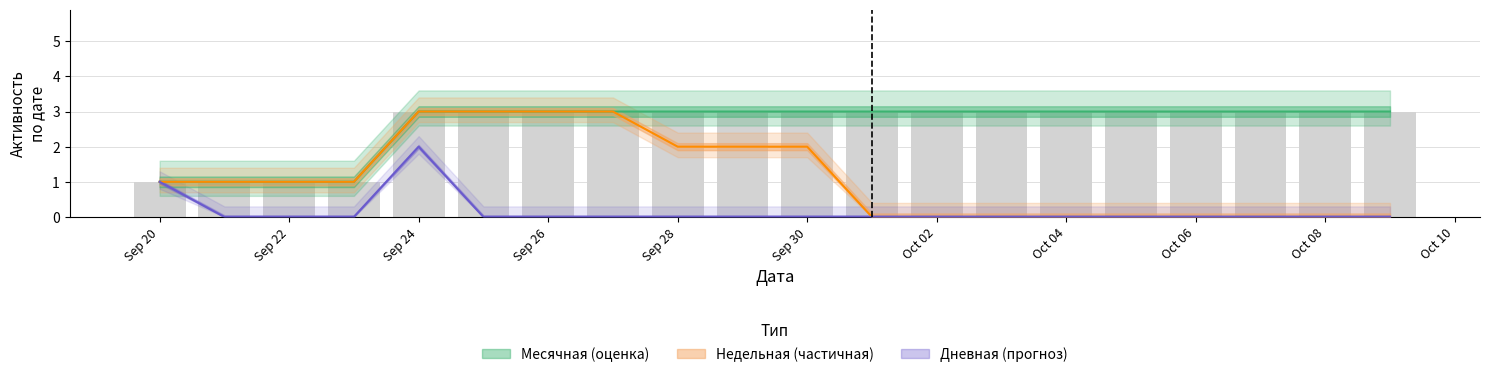

At how many categories does at least one series exceed 1?

16